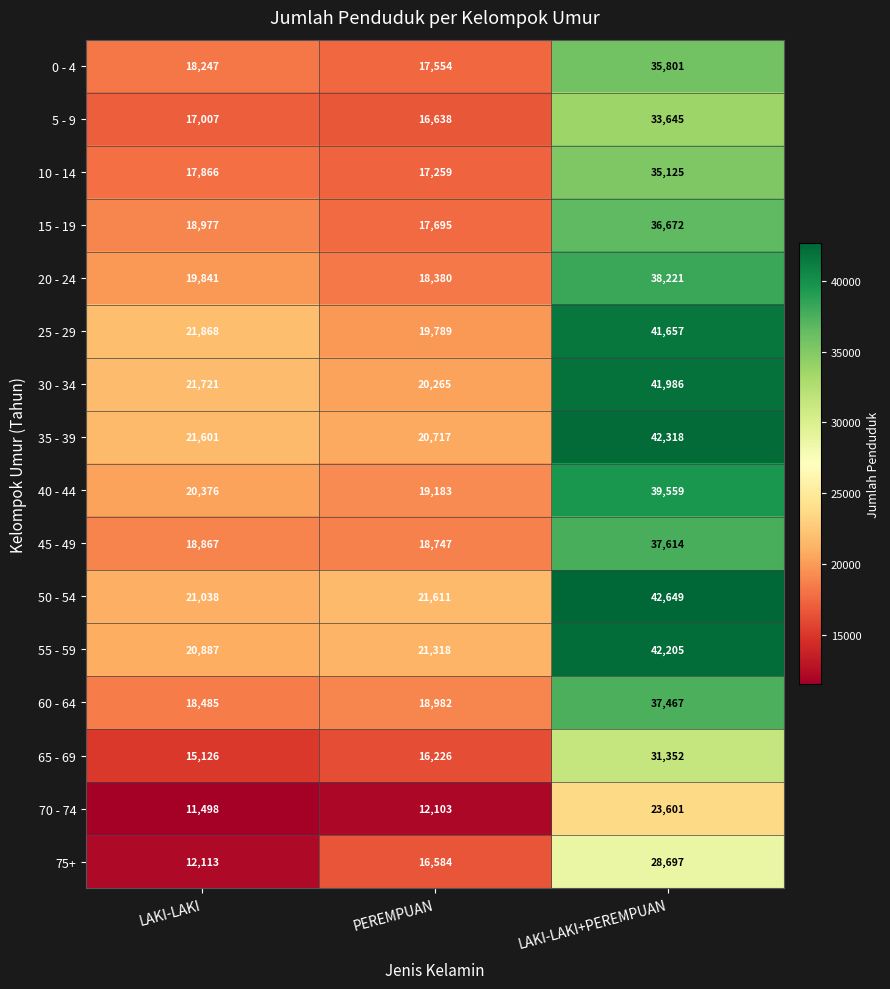

True or false: 40 - 44 has a value of 19183 at PEREMPUAN.

True